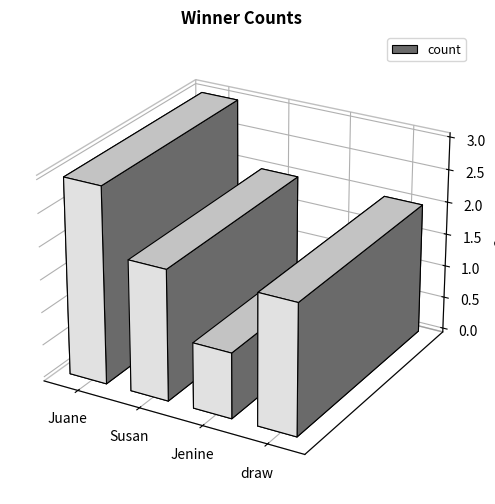

How many bars are there in total?

4